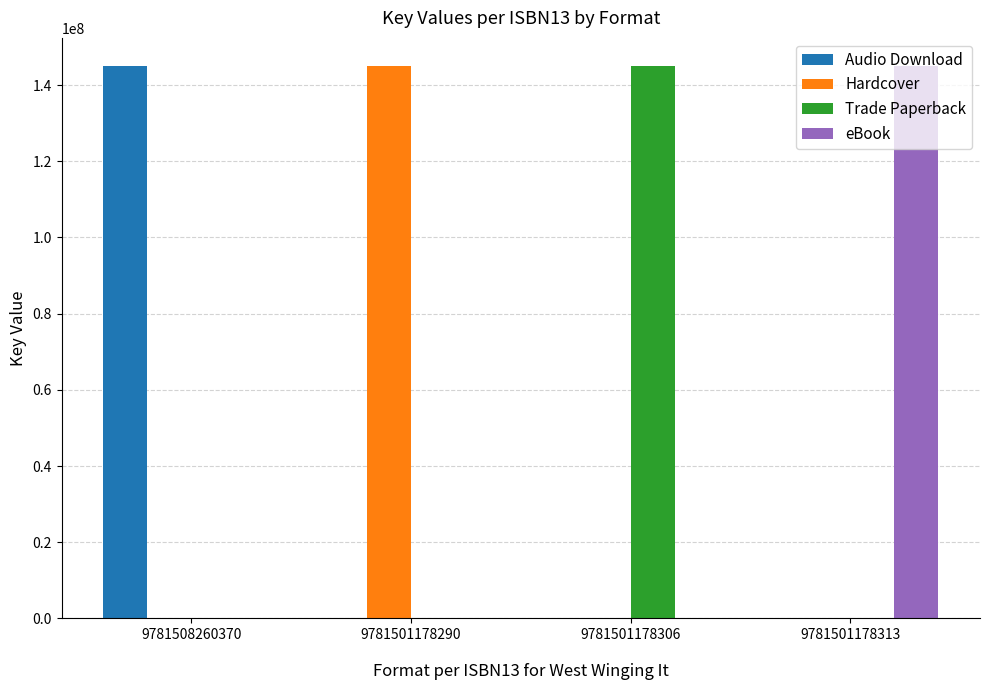

What is the total value across all series at 9781501178306?

145114280